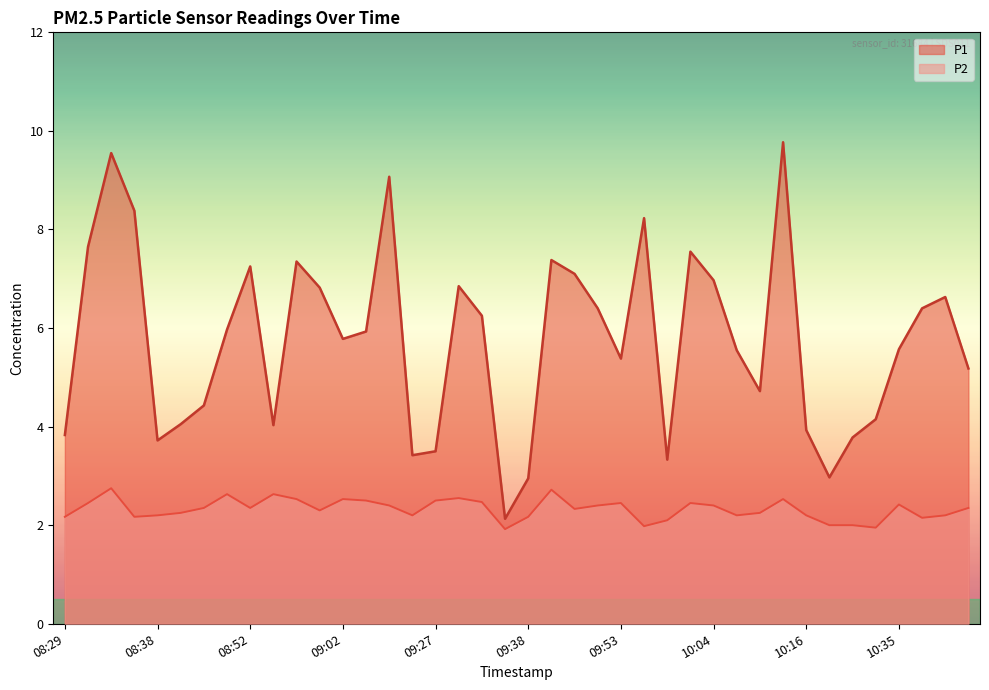

What is the difference between the P2 values at 09:58 and 10:09?

0.1